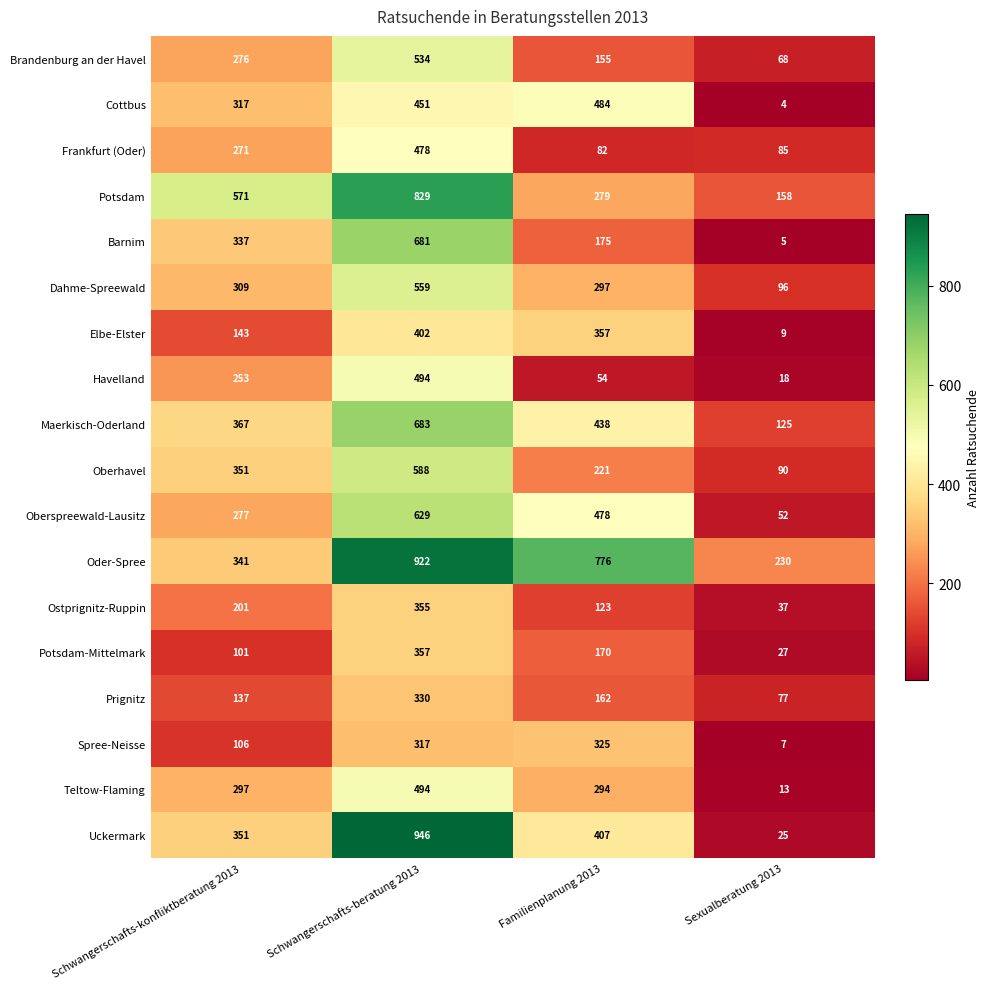

At which category does the chart reach its peak across all series?

Schwangerschafts-beratung 2013